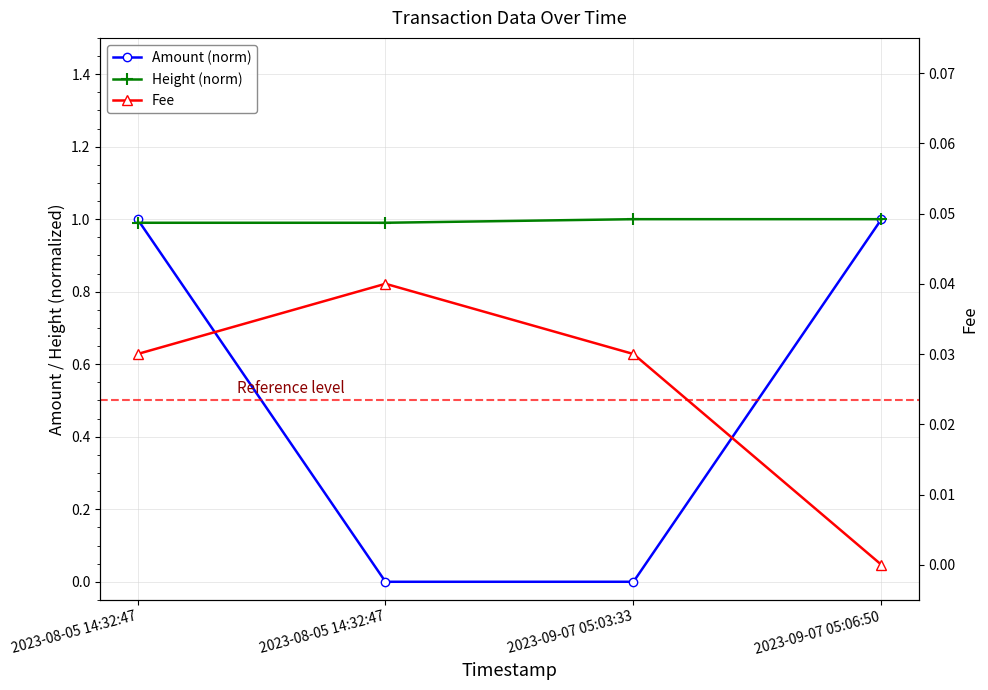

What are all the series names shown in the legend?

Amount (norm), Height (norm), Fee